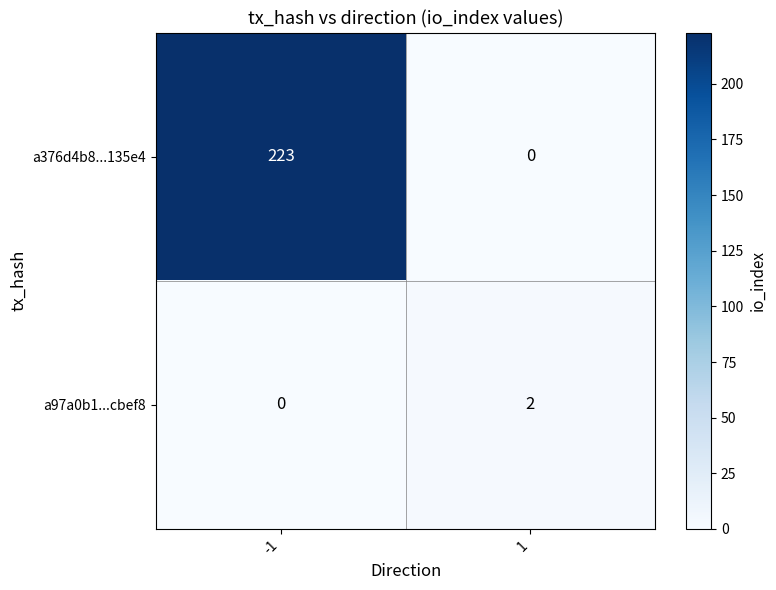

Which series changed the most between -1 and 1?

a376d4b8...135e4